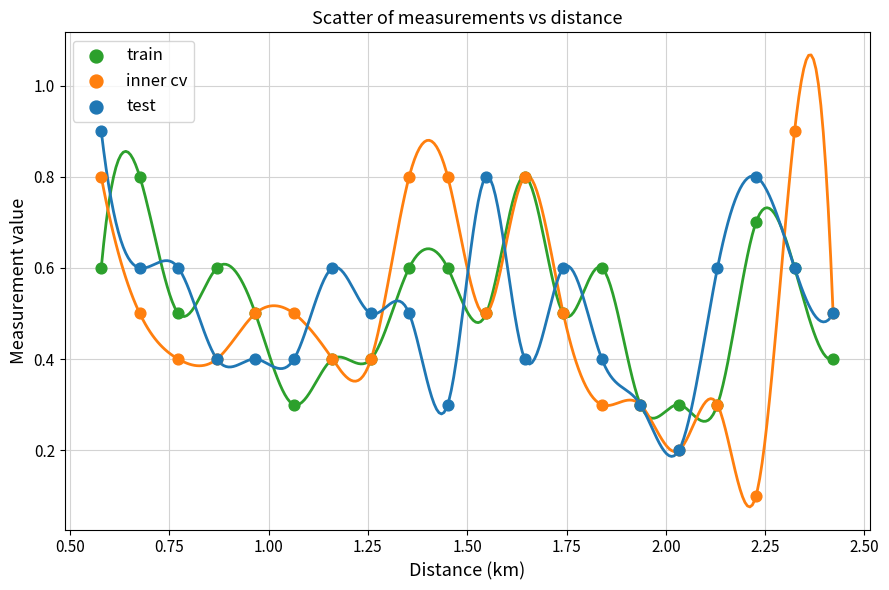

In the train series, what Y value is closest to 0?

0.3